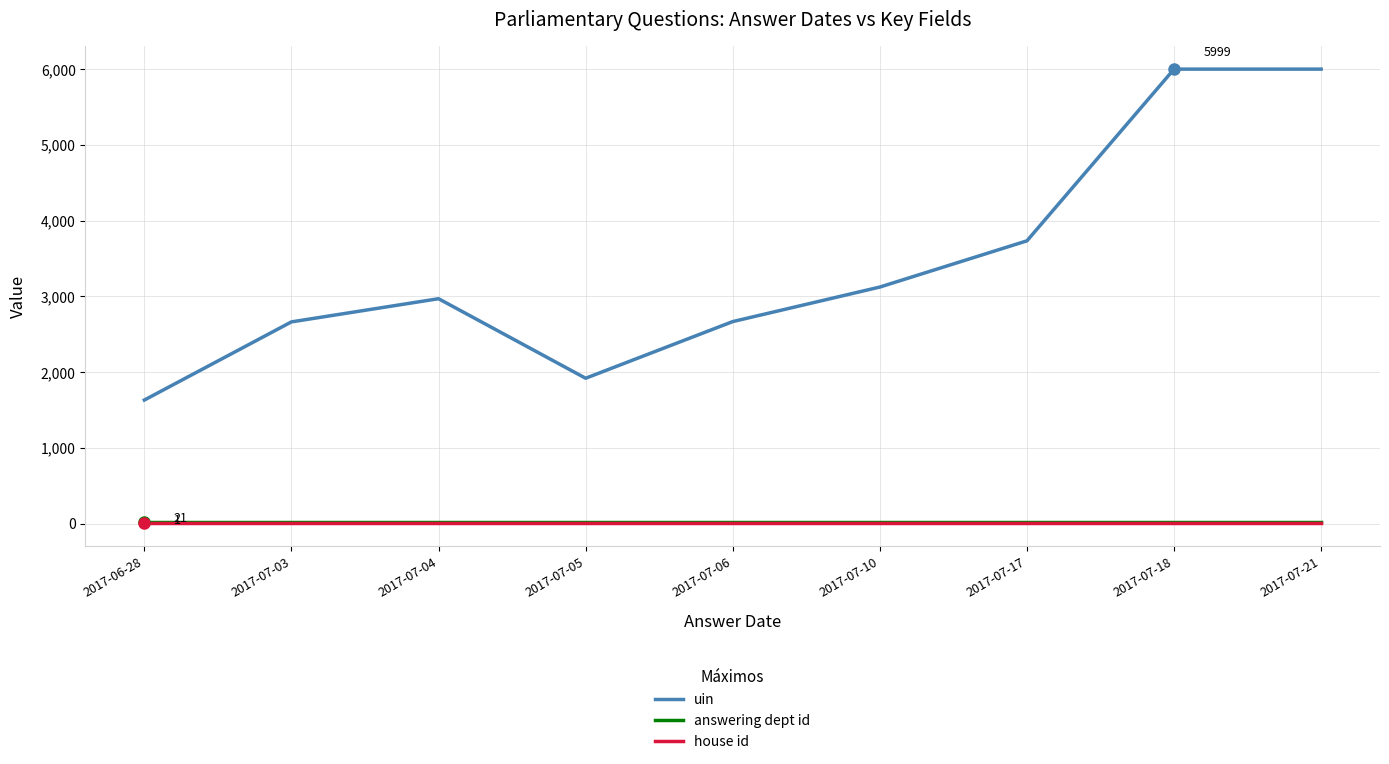

Which series has the largest total across all categories?

uin